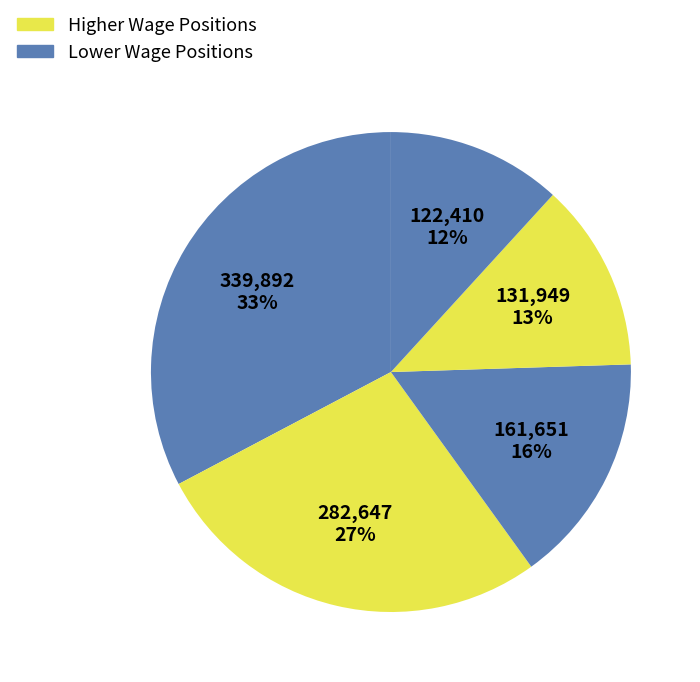

How many slices are in this pie chart?

5